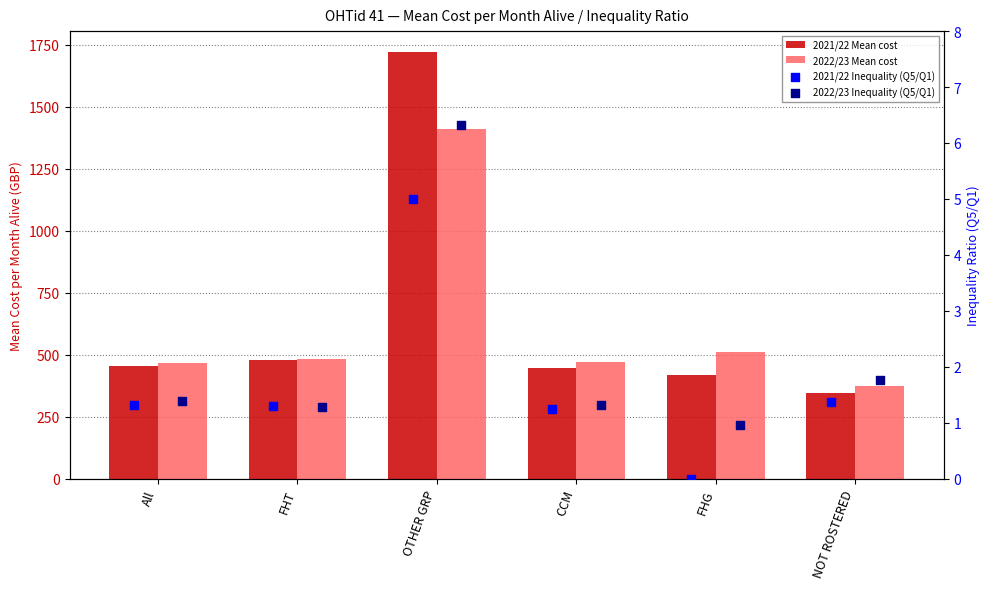

At how many categories does at least one series exceed 1309?

1